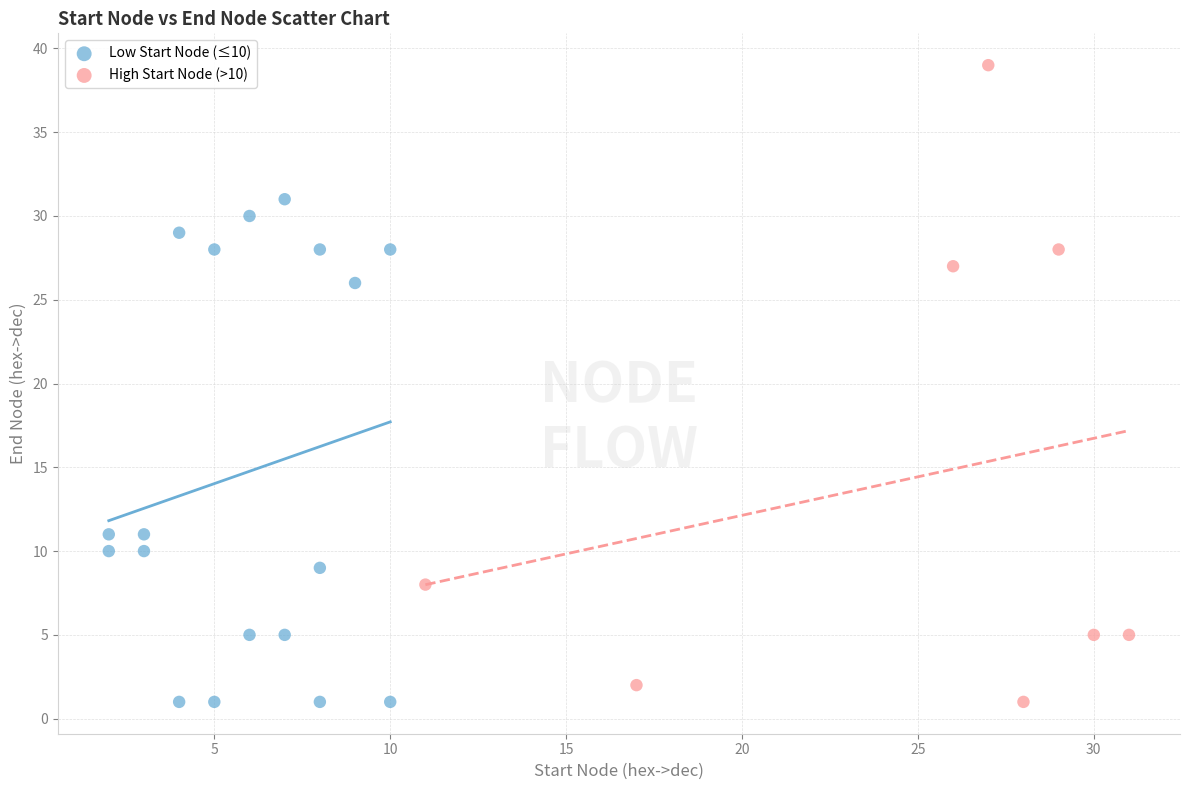

Which series contains the highest Y value?

High Start Node (>10)